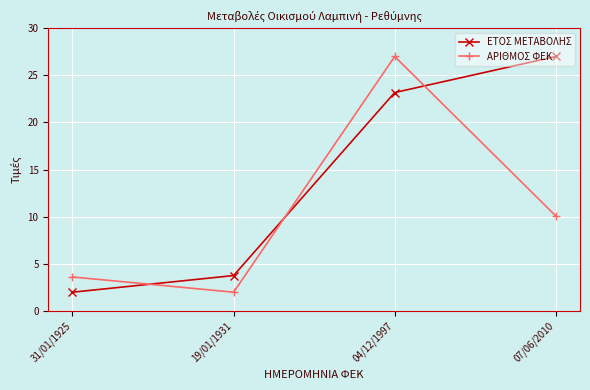

The ΑΡΙΘΜΟΣ ΦΕΚ series shows 4.9 at 31/01/1925. True or false?

False